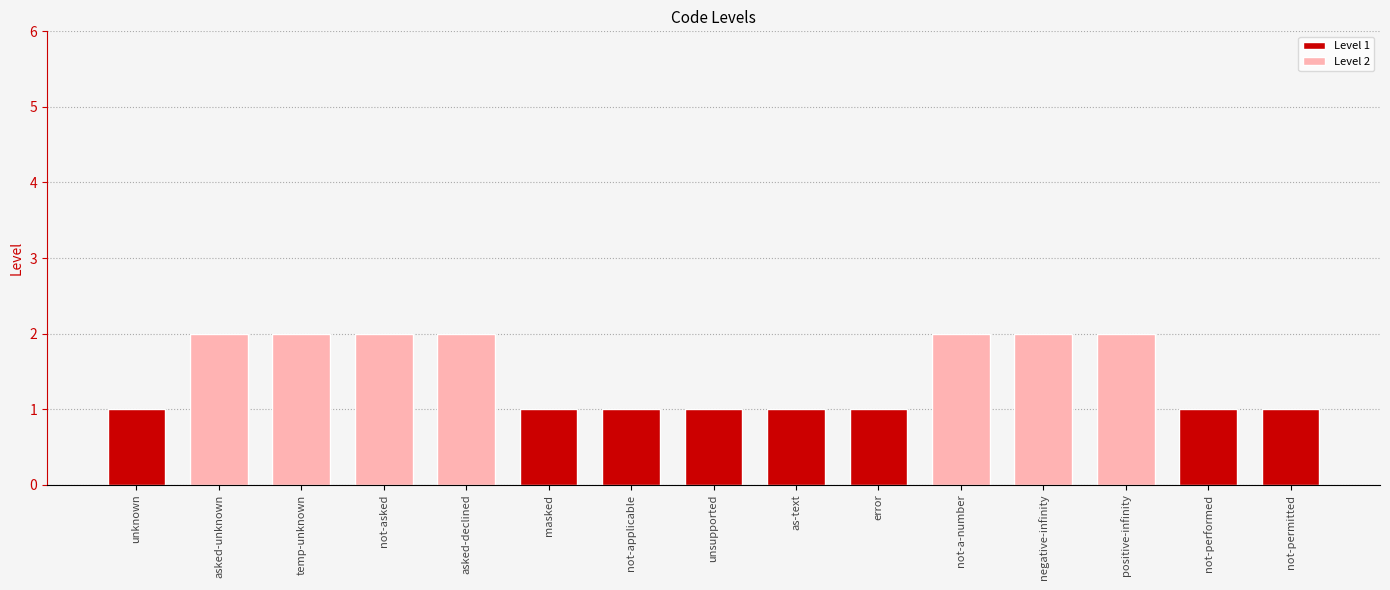

What is the difference between the second highest and minimum values?

1